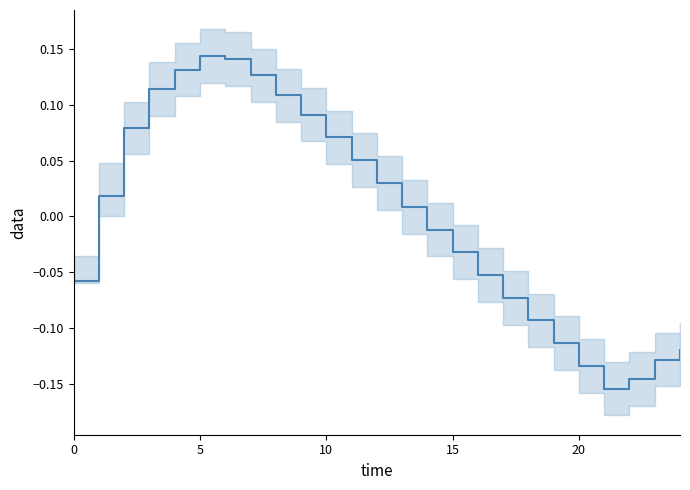

What is the maximum value shown in the chart?

0.1